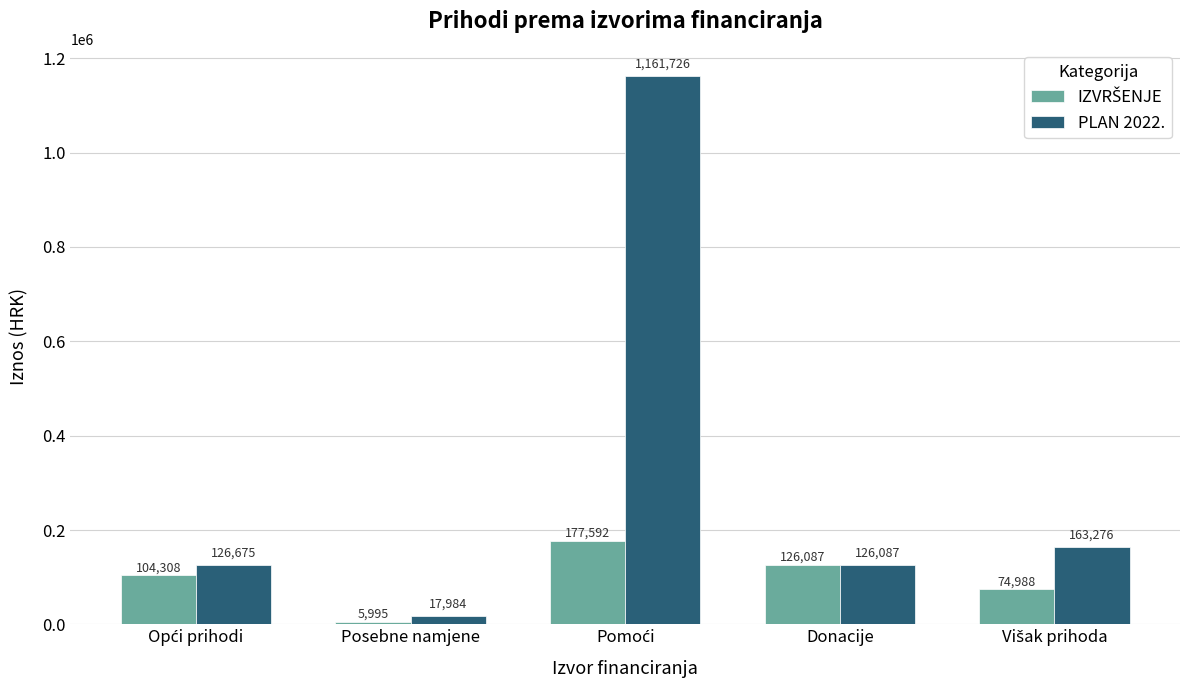

What position from the right is Donacije?

2